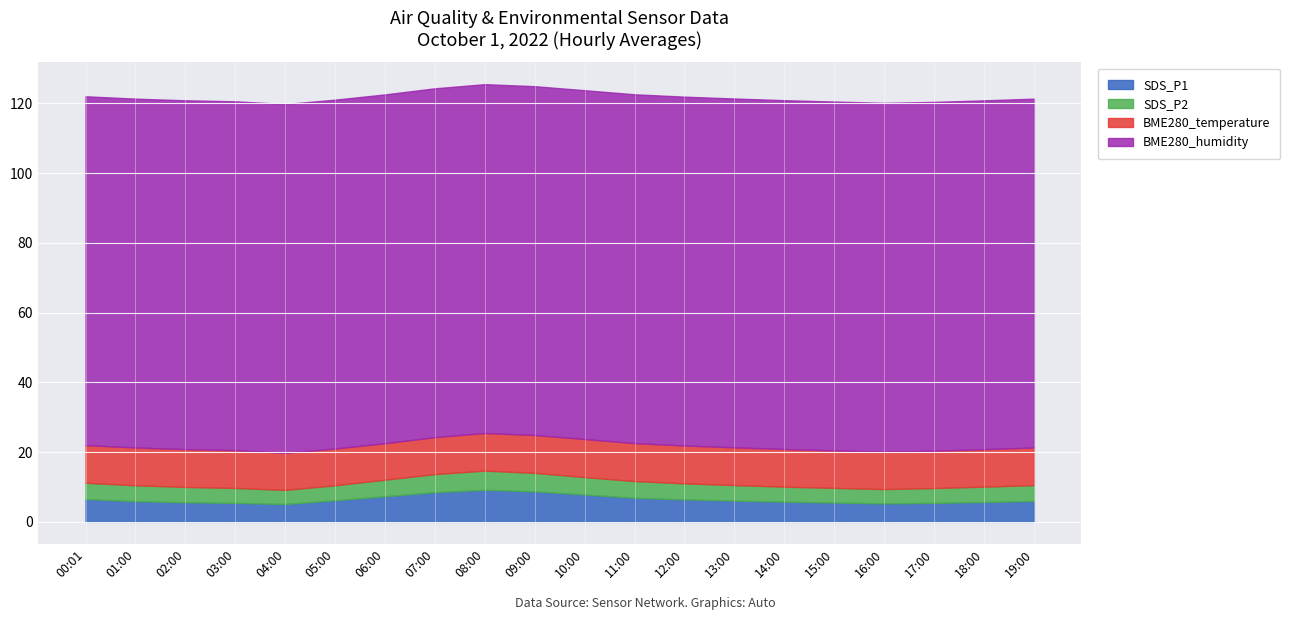

What is the total value across all series at 02:00?

120.9